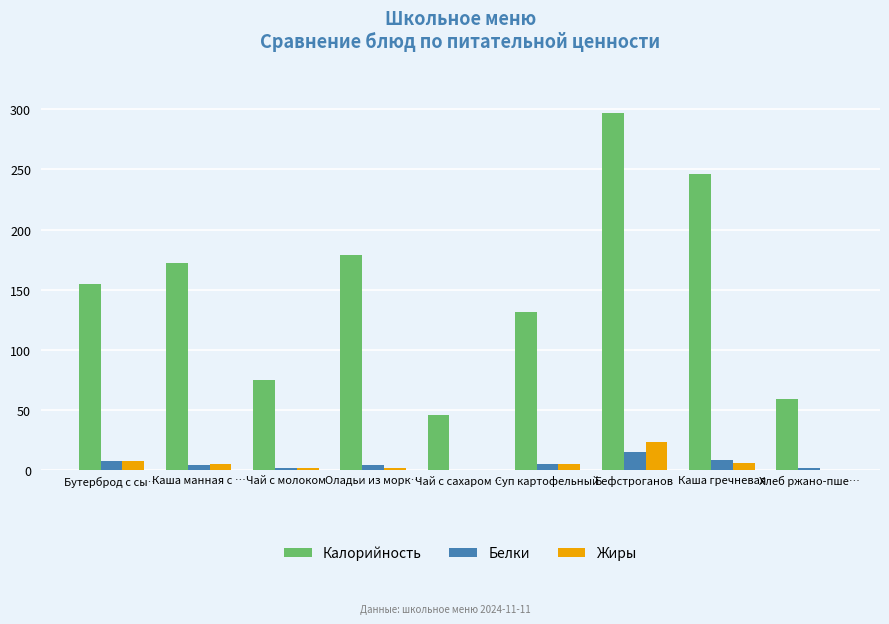

What is the spread (max minus min) of values at Чай с сахаром …?

46.0